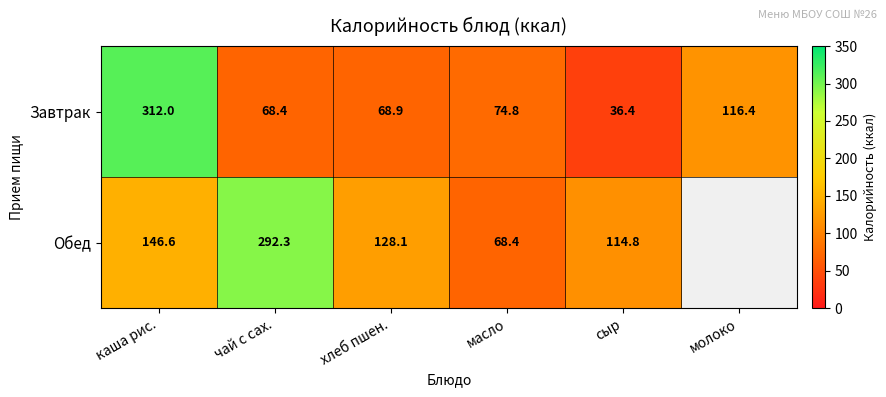

Between сыр and каша рис., which is larger?

каша рис.